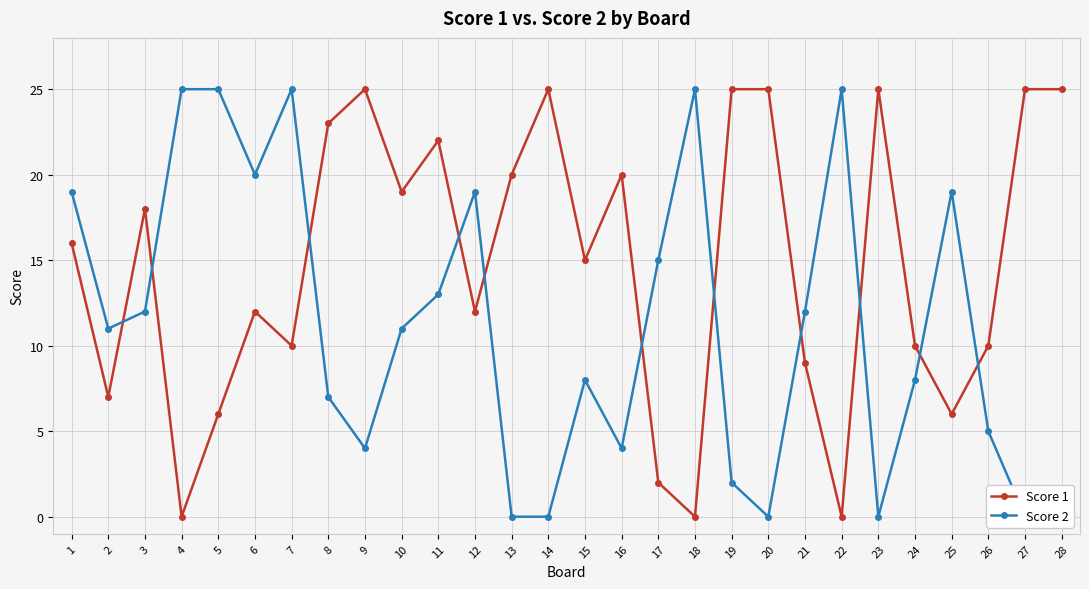

How many times do Score 2 and Score 1 cross each other?

11